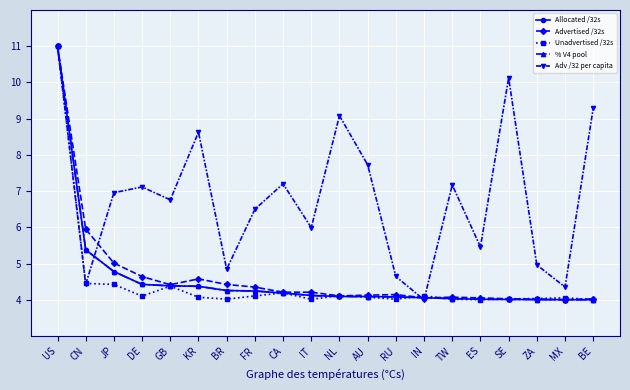

What is the value of the % V4 pool point at the 3rd from the left?

4.8